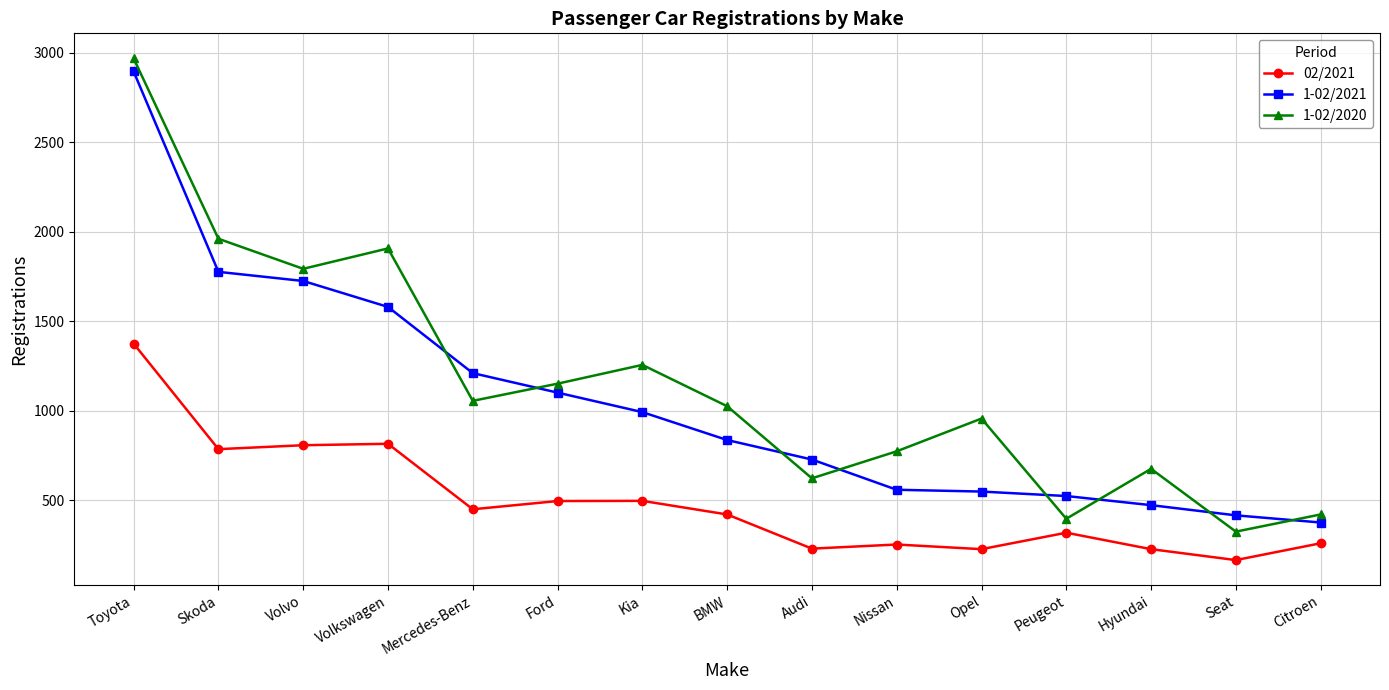

What value does the 02/2021 series have at Seat, to the nearest 100?

200